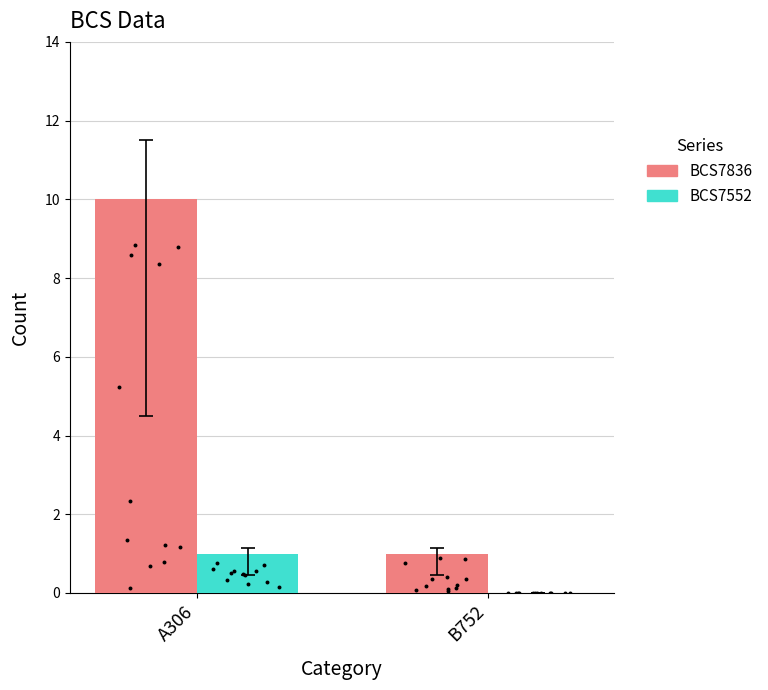

At how many categories does at least one series exceed 8?

1